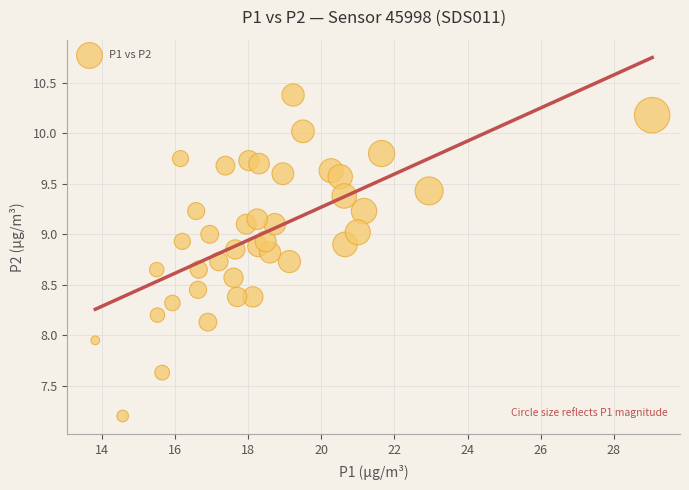

What is the range of Y values (max minus min)?

3.2